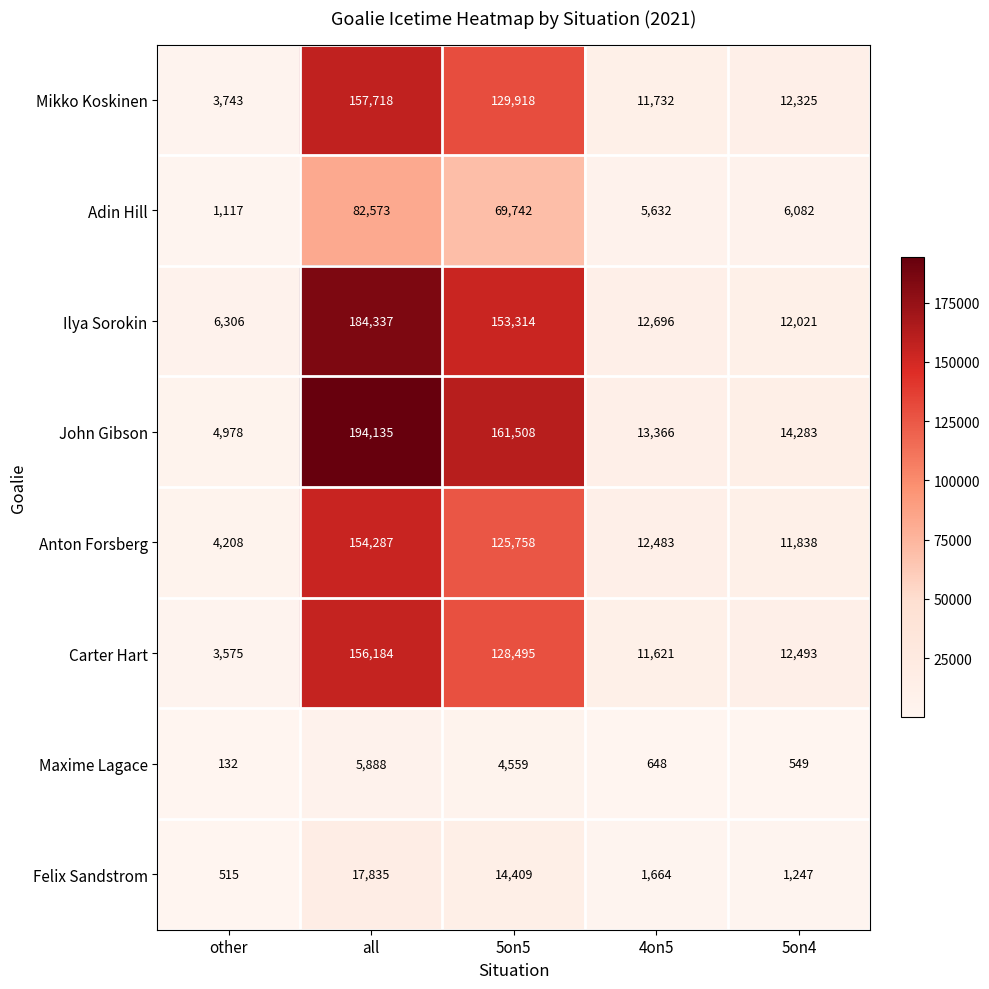

Which series has the widest spread of values?

John Gibson